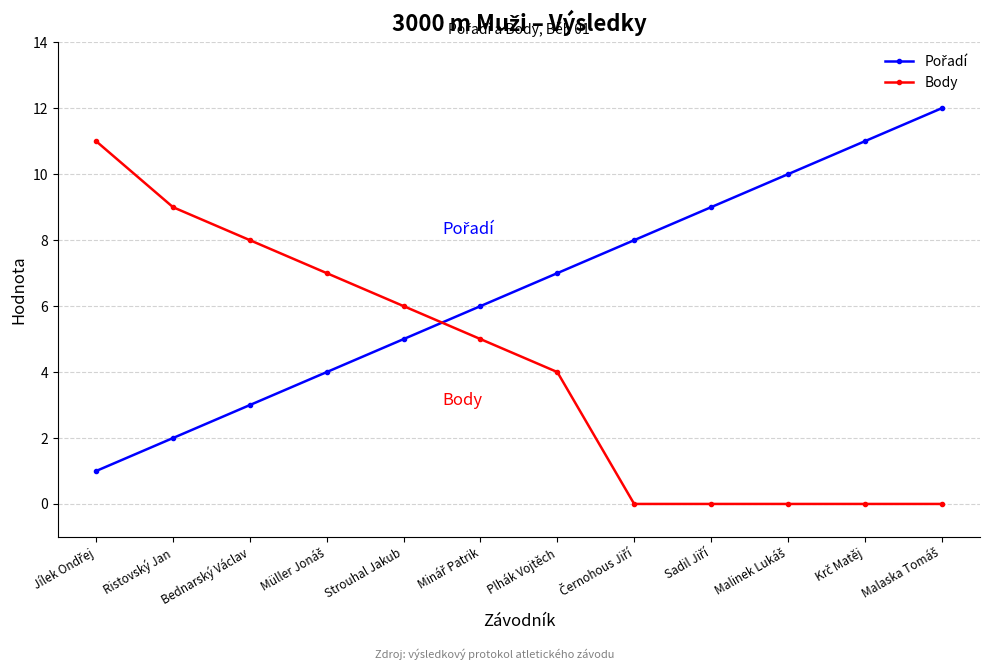

Count the number of data series in this chart.

2